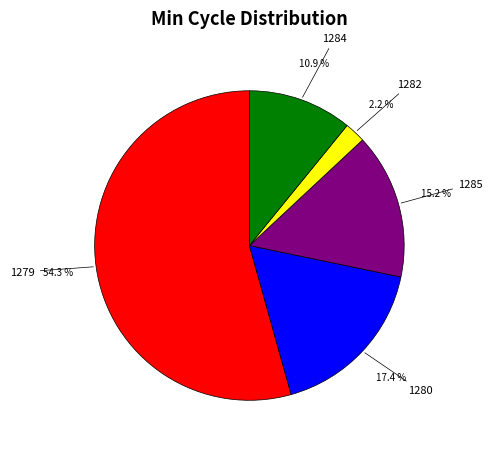

Is there a majority slice in this chart?

Yes